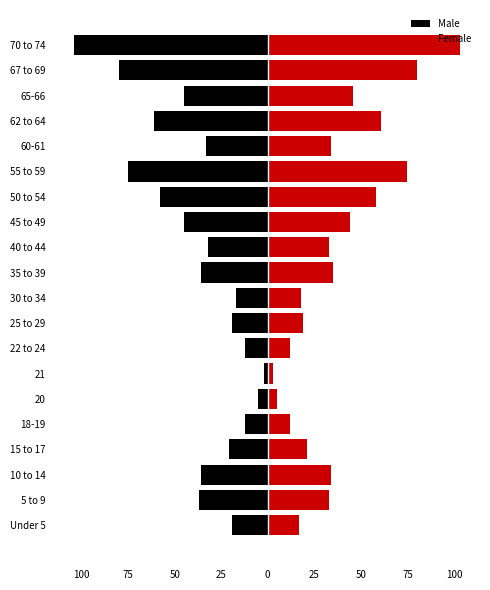

Rank the series by their average value, from highest to lowest.

Female, Male